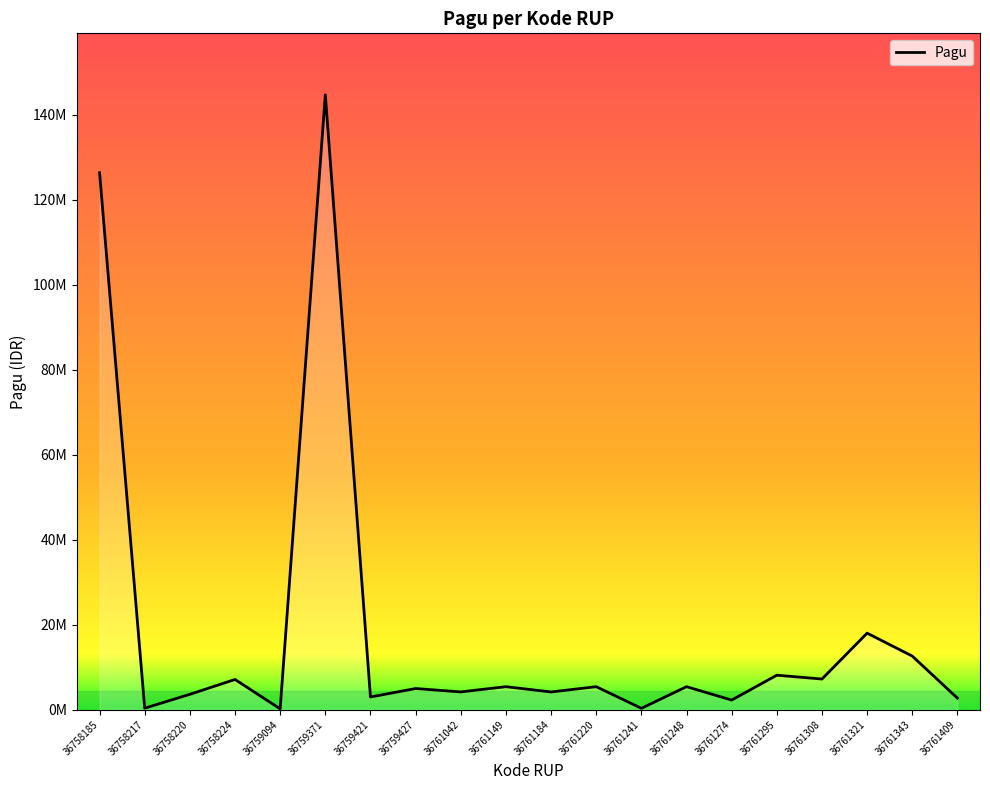

Does the chart have visible grid lines?

No